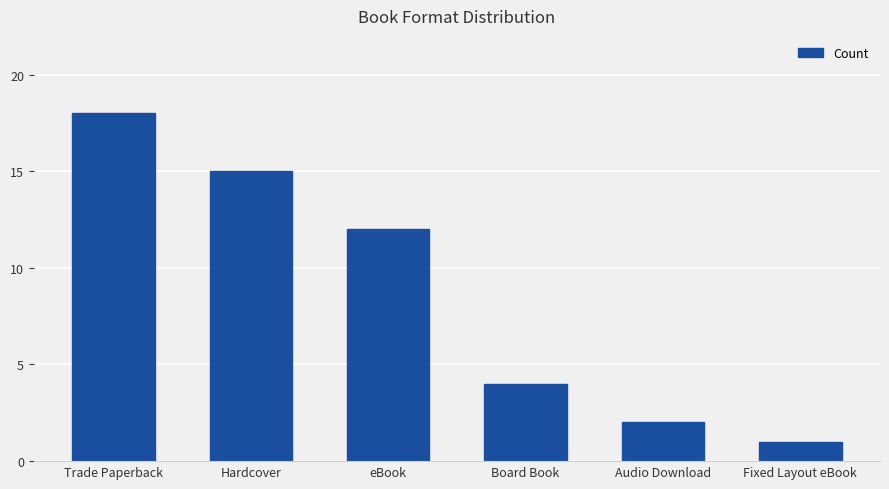

Which has a higher value, eBook or Trade Paperback?

Trade Paperback